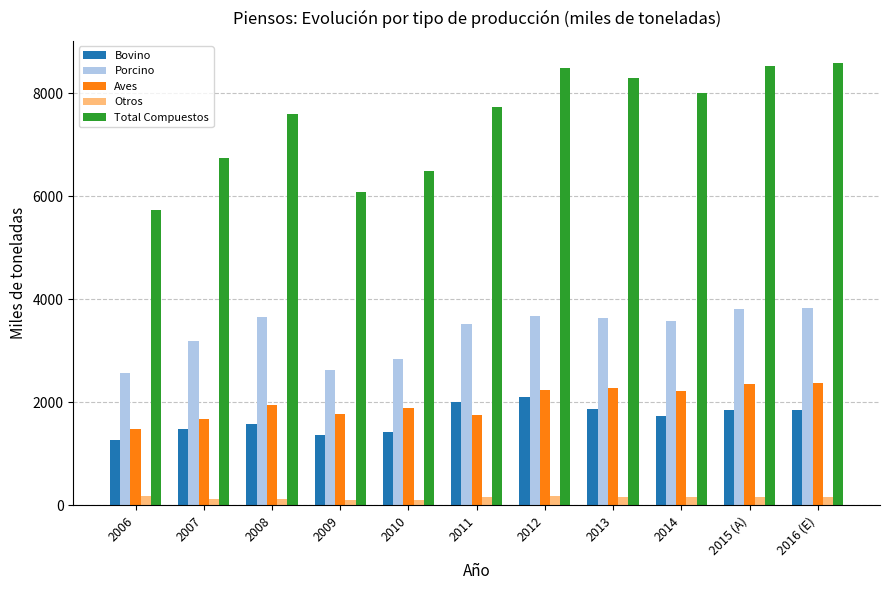

Which series has the largest range (max minus min)?

Total Compuestos